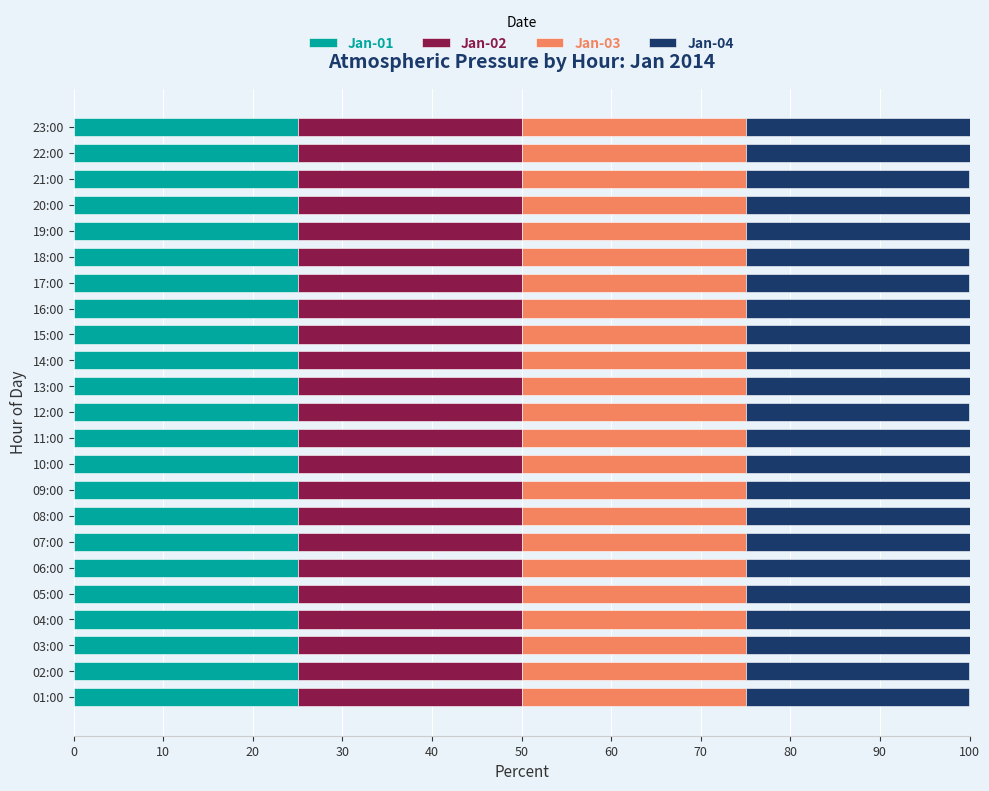

What is the total value across all series at 01:00?

100.0